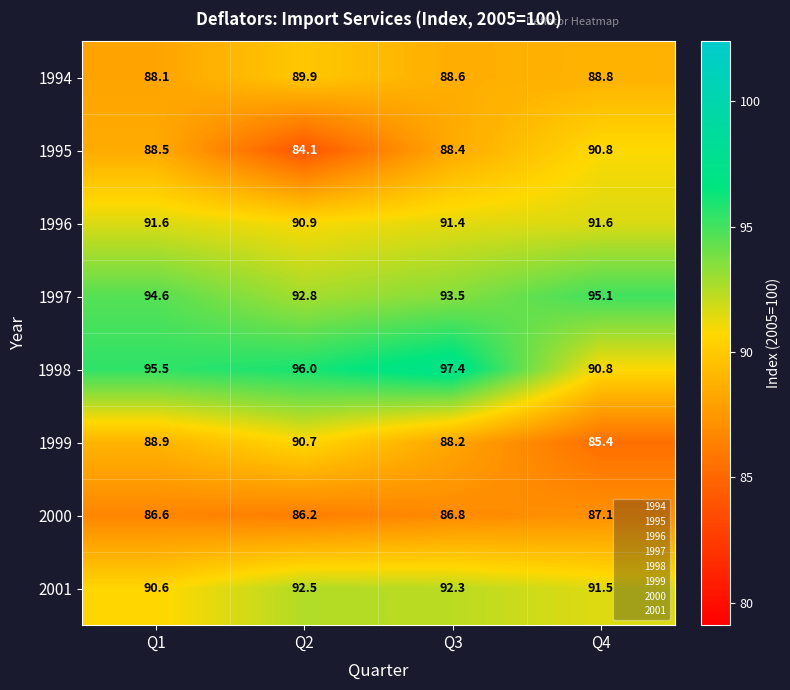

Which series has the widest spread of values?

1995